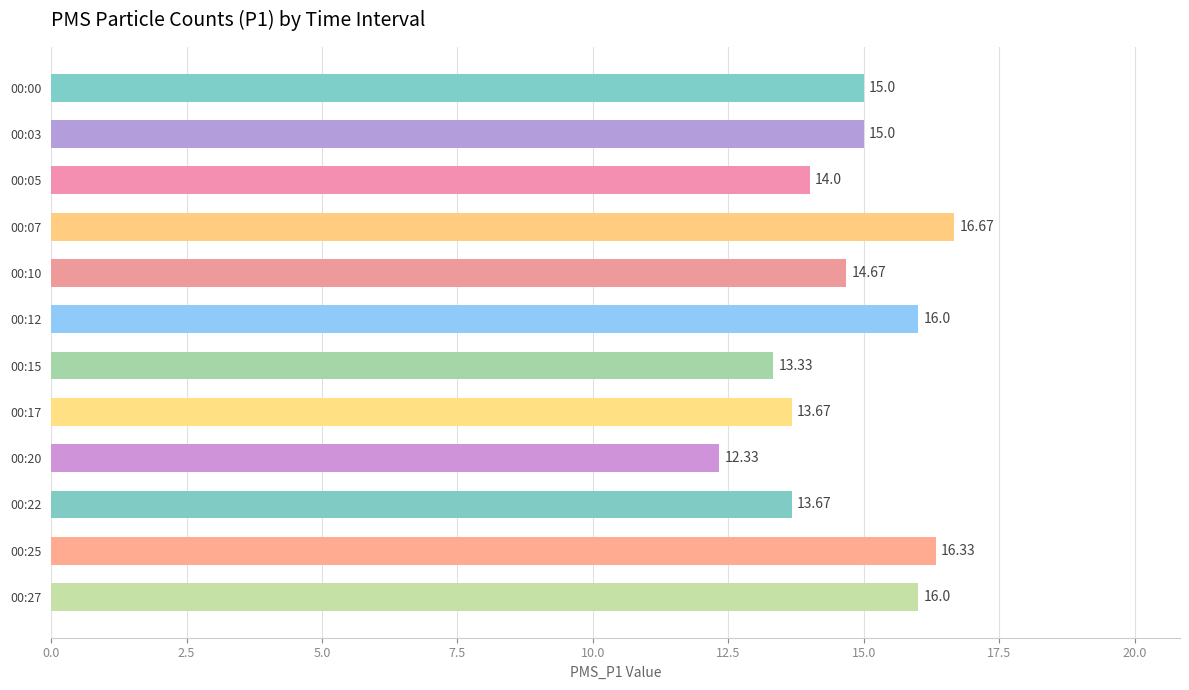

Approximately how many times larger is the value at 00:27 compared to 00:25?

1.0